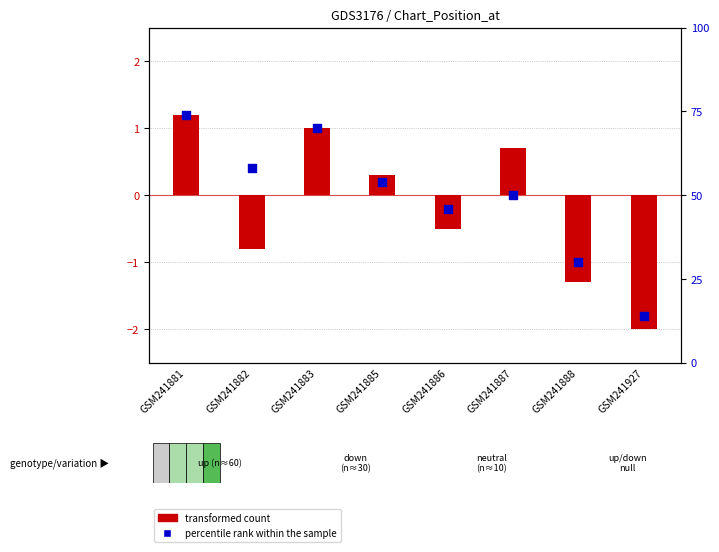

Which series reaches the maximum Y coordinate?

percentile rank within the sample